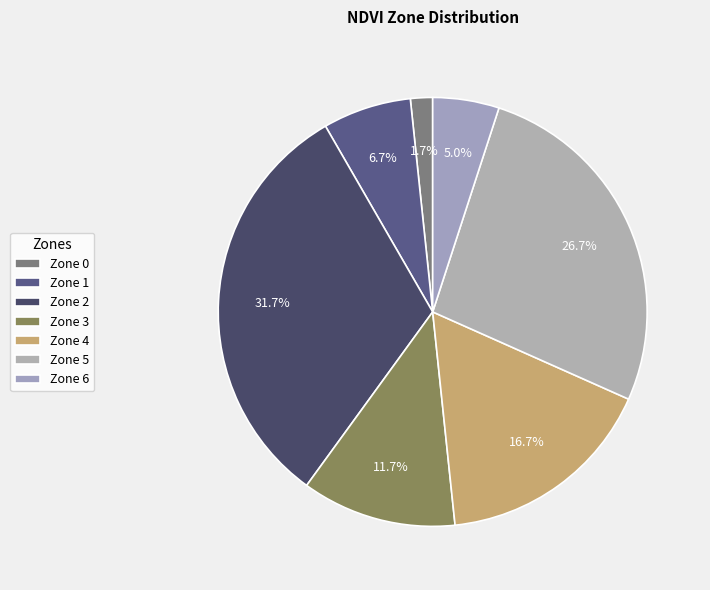

Is Zone 3 the majority of the pie?

No